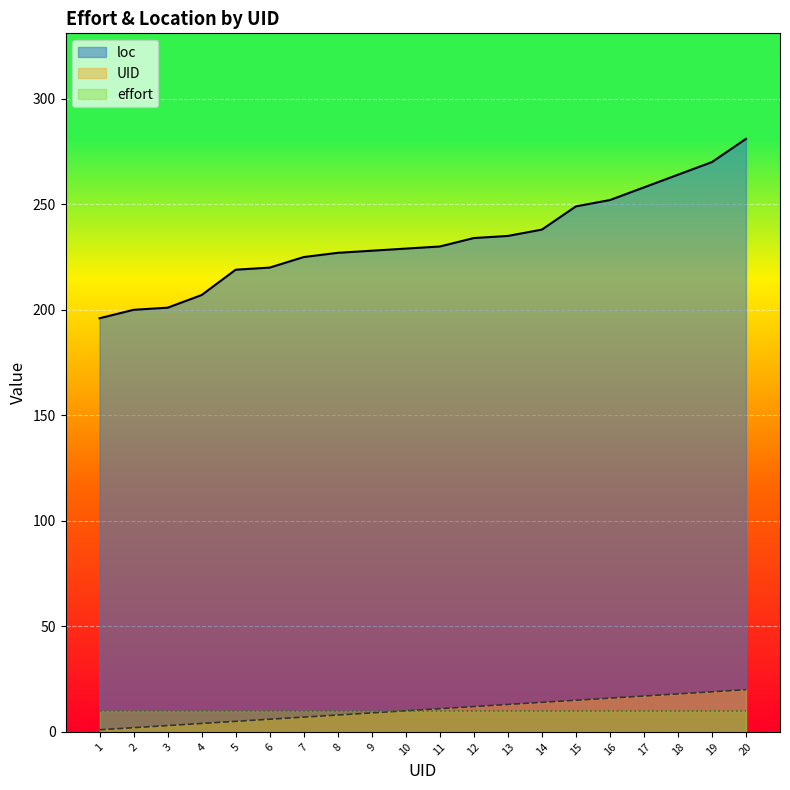

True or false: loc and UID intersect in this chart.

False